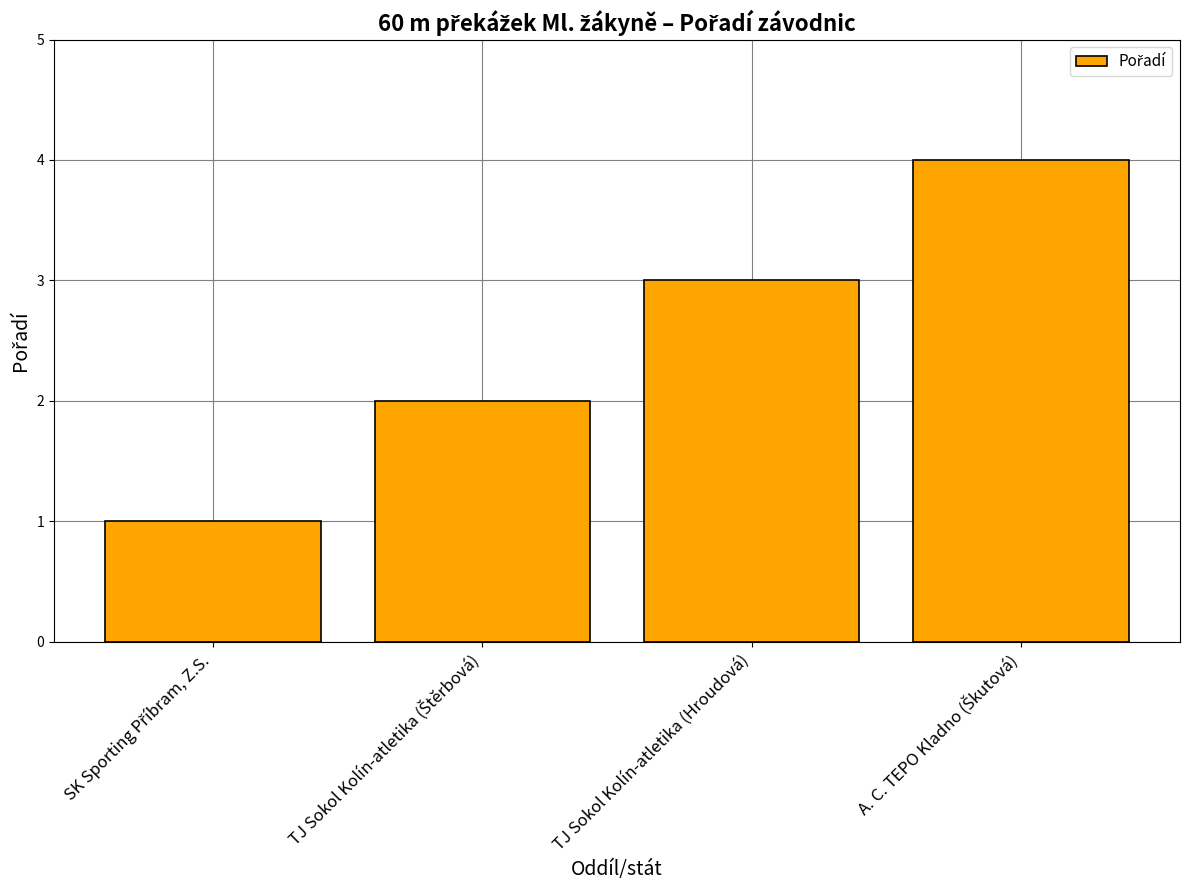

What is the greatest value displayed?

4